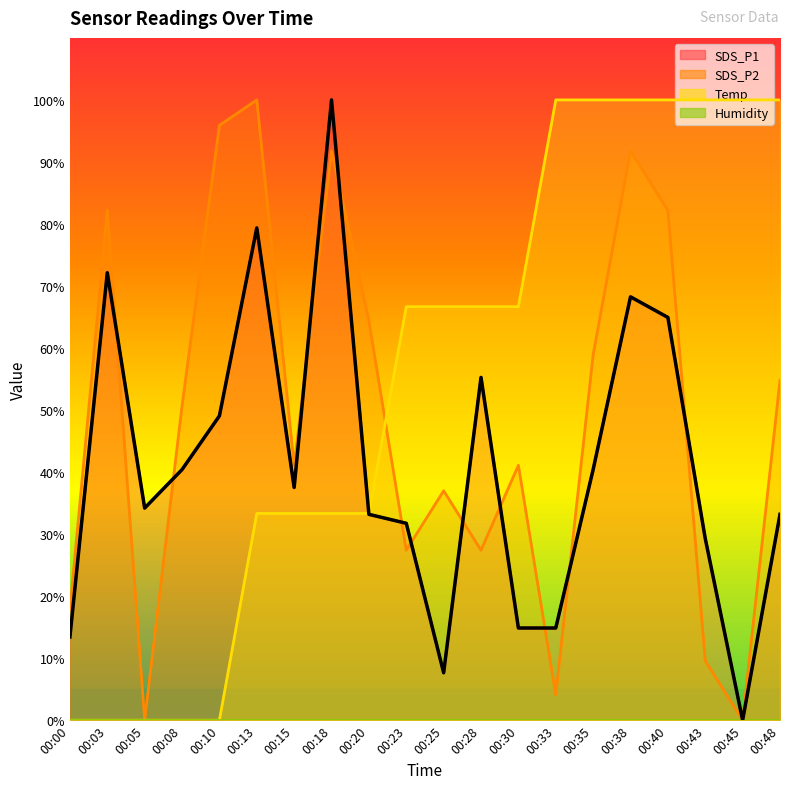

What is the spread (max minus min) of values at 00:15?

41.1